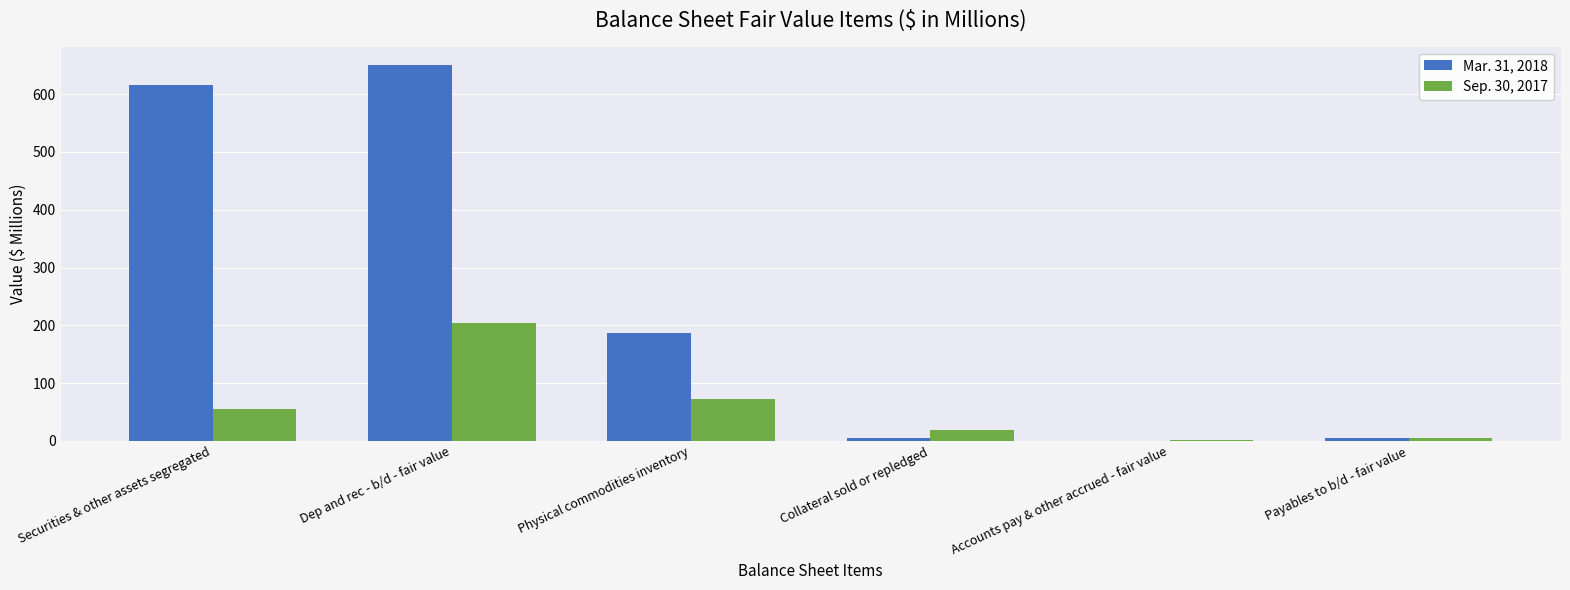

Are the bars grouped side by side (vs. stacked)?

Yes